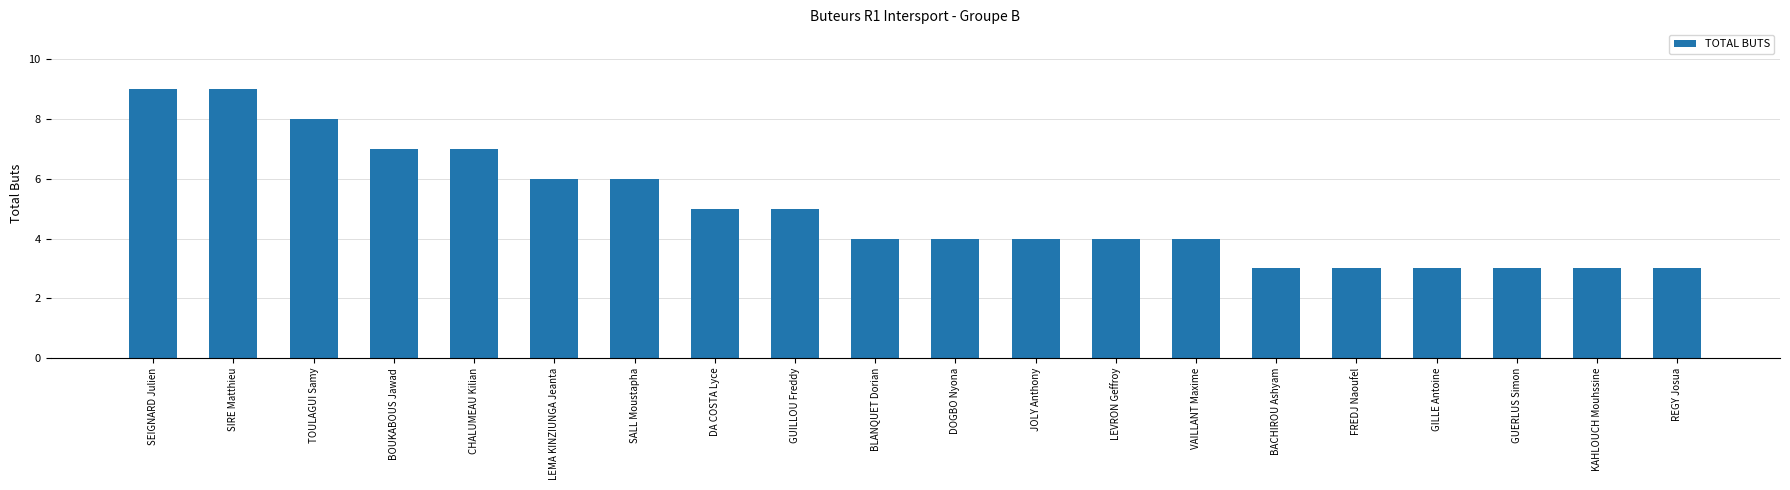

The value at LEMA KINZIUNGA Jeanta is 6. True or false?

True